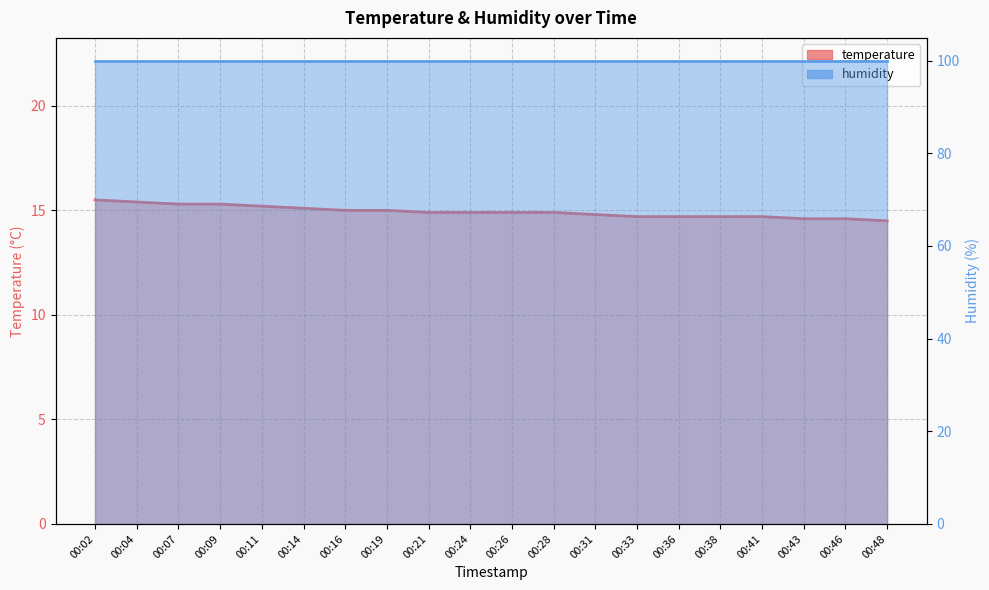

What is the change in value from 00:21 to 00:43?

-0.3